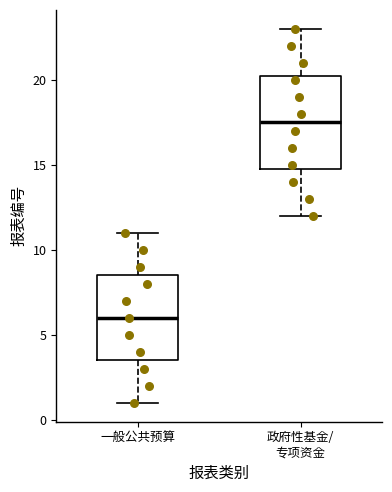

Reading left to right, read every box against the y-axis: the position of its median line, the range the box covers, and the ends of its whiskers. The values are not printed on the chart, so give them approximately, as read against the axis.

一般公共预算: median 6.0, box 3.5 to 8.5, whiskers 1.0 to 11.0
政府性基金/ 专项资金: median 17.5, box 15.0 to 20.5, whiskers 12.0 to 23.0